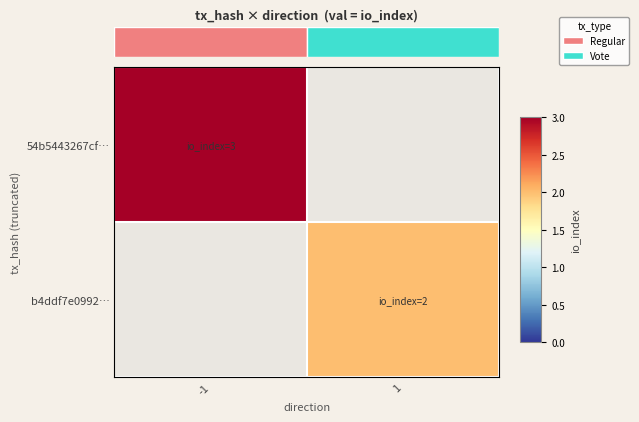

At how many categories does at least one series exceed 2?

1